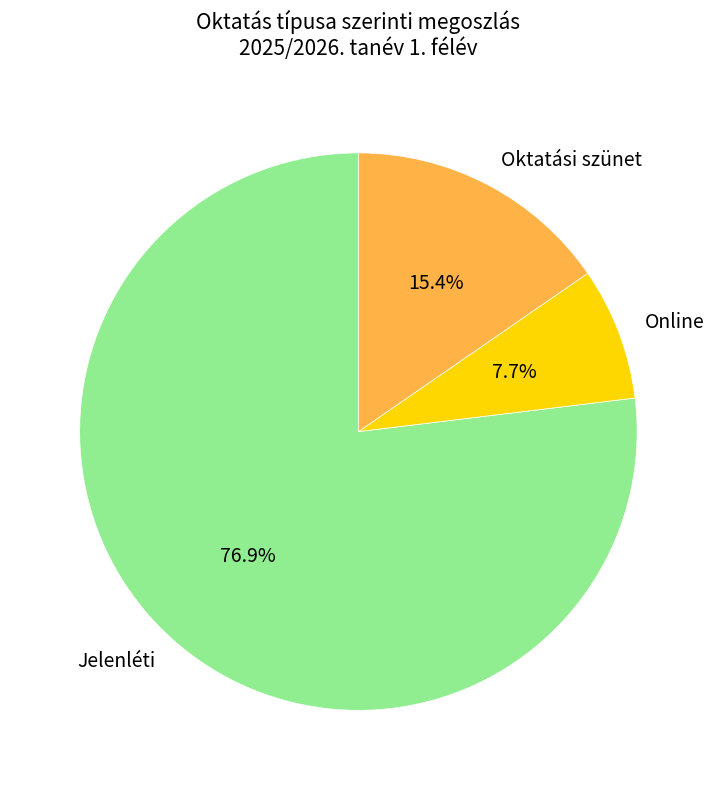

What is the smallest slice in the pie chart?

Online